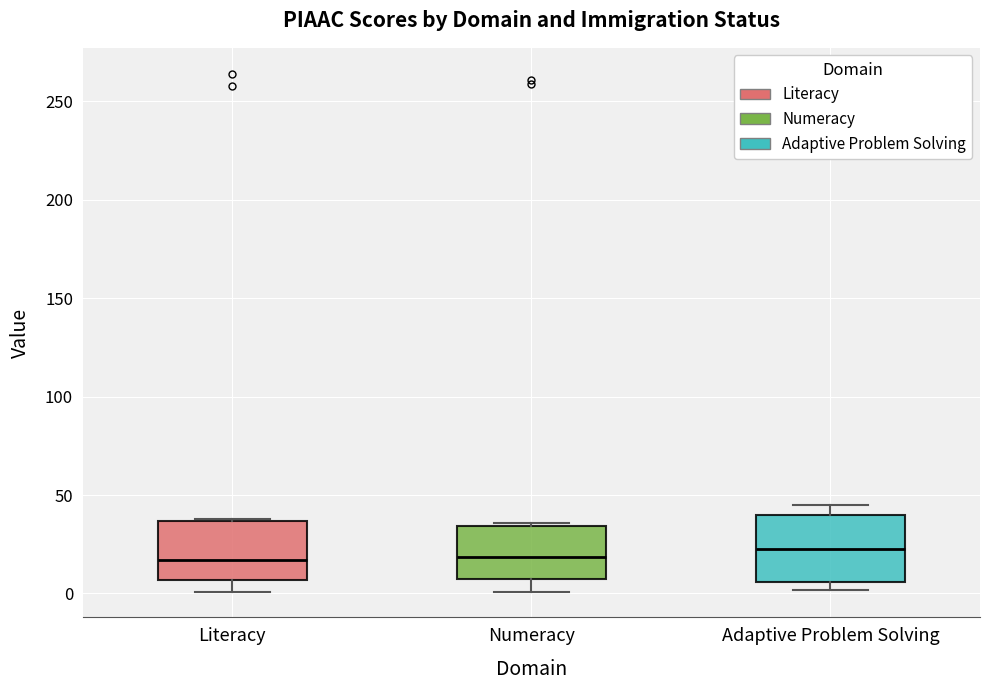

Reading left to right, transcribe this box plot: for each box, give where its median line is, the range the box spans, and where its two whiskers end, as read against the y-axis. The values are not printed on the chart, so give them approximately, as read against the axis.

Literacy: median 15, box 5 to 35, whiskers 0 to 40
Numeracy: median 20, box 5 to 35, whiskers 0 to 35 (just above the box's upper edge)
Adaptive Problem Solving: median 25, box 5 to 40, whiskers 0 to 45